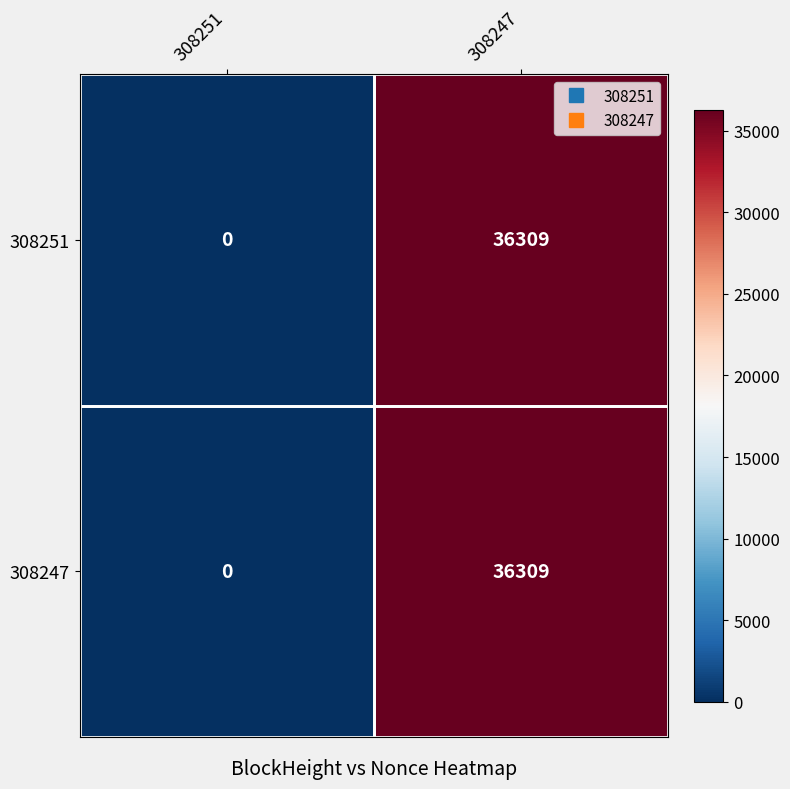

Is the value of 308251 at 308251 greater than the value of 308247 at 308247?

No